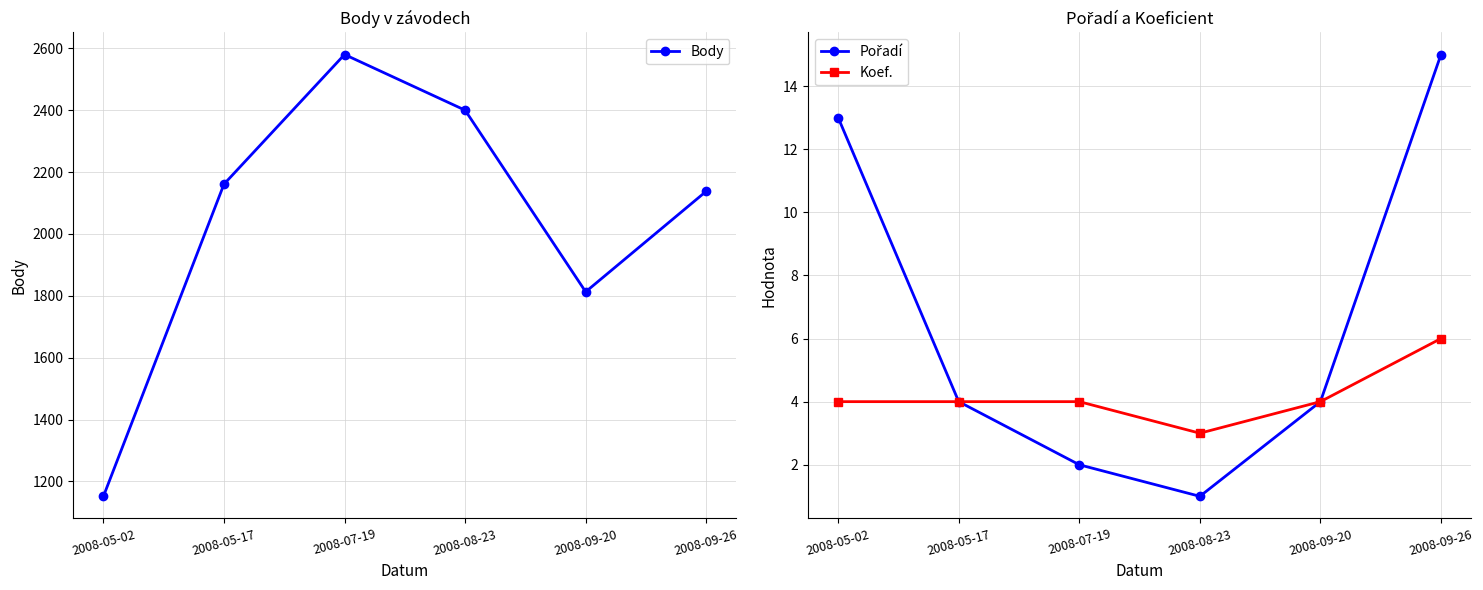

Is the value of Koef. at 2008-09-20 greater than the value of Pořadí at 2008-05-17?

No